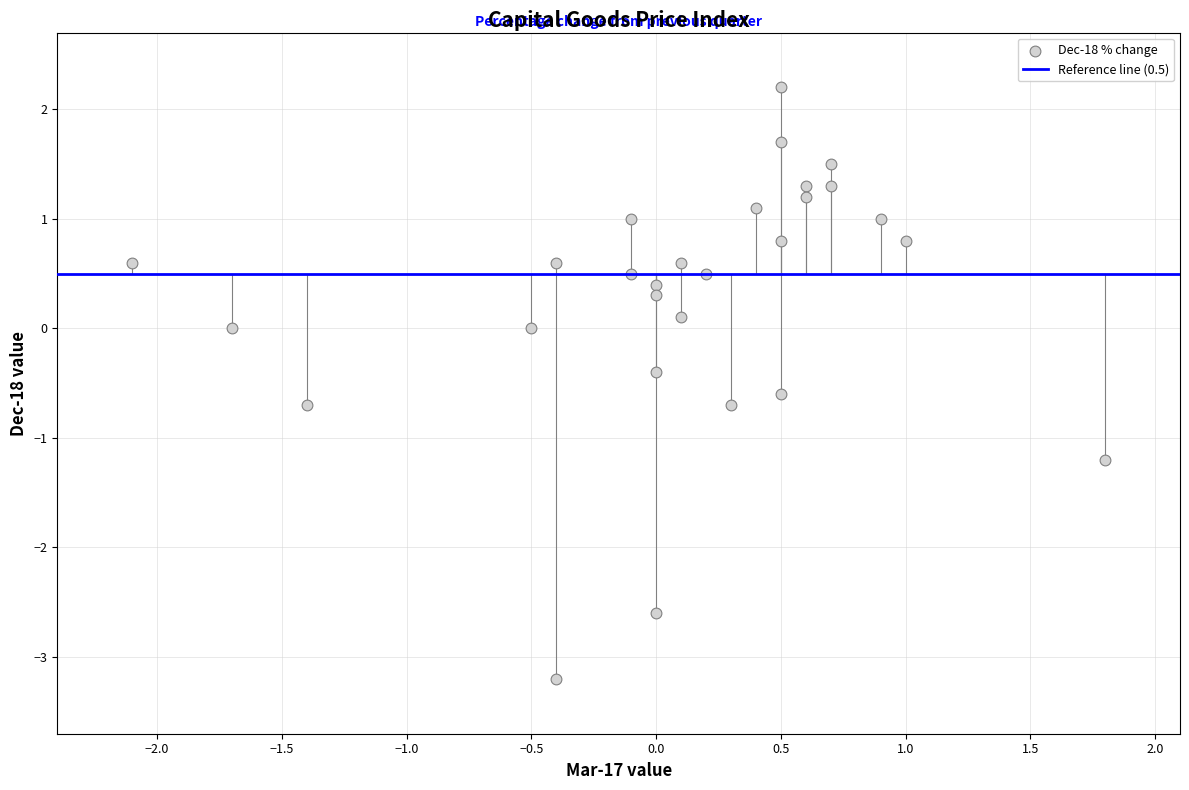

What is the range of Y values (max minus min)?

5.4